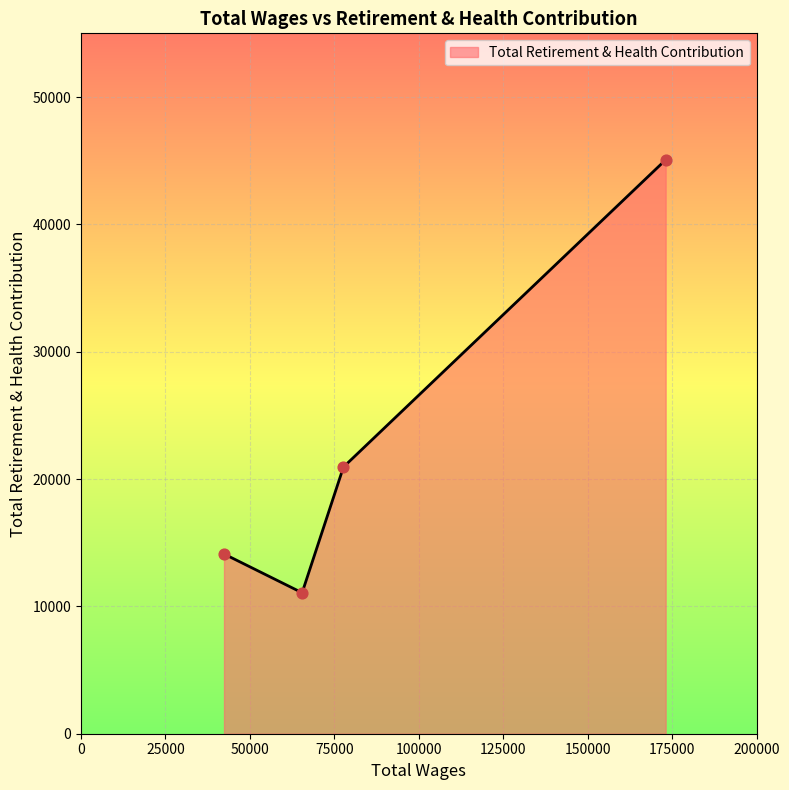

How many interior local valleys (lower than both neighbors) does the data have?

1